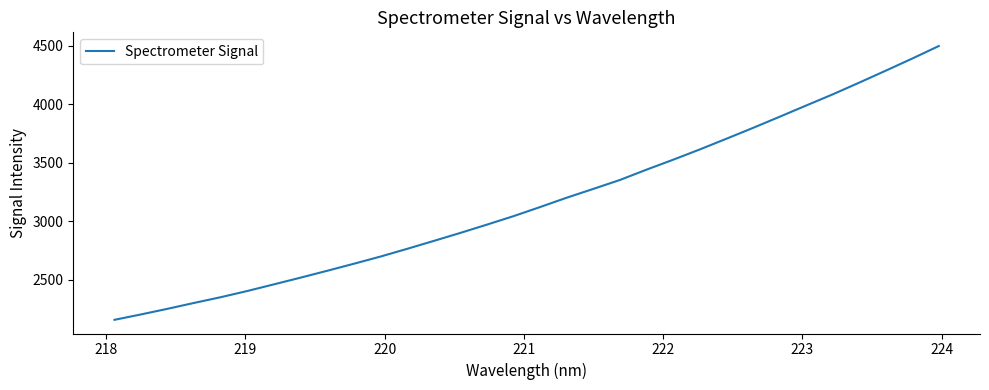

What is the minimum value shown in the chart?

2157.8